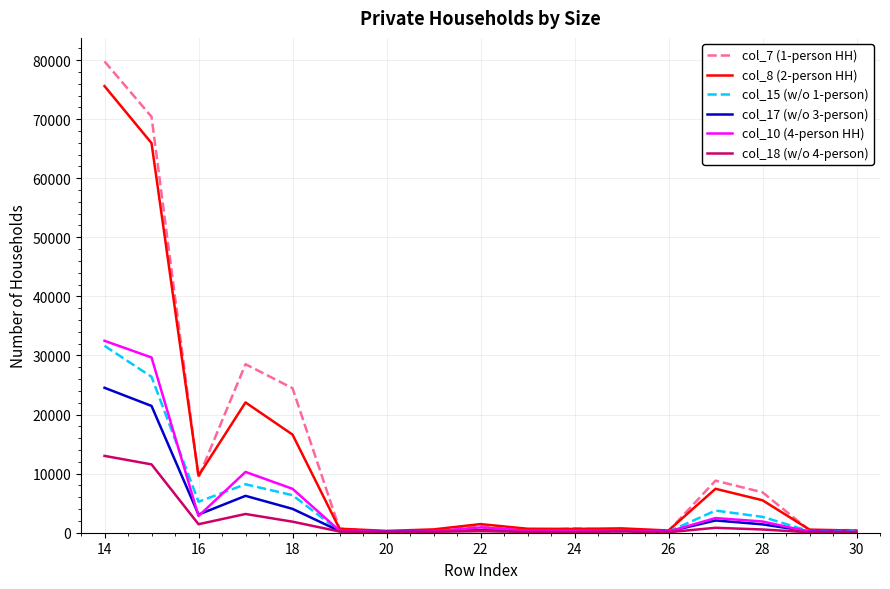

Which series has the widest spread of values?

col_7 (1-person HH)